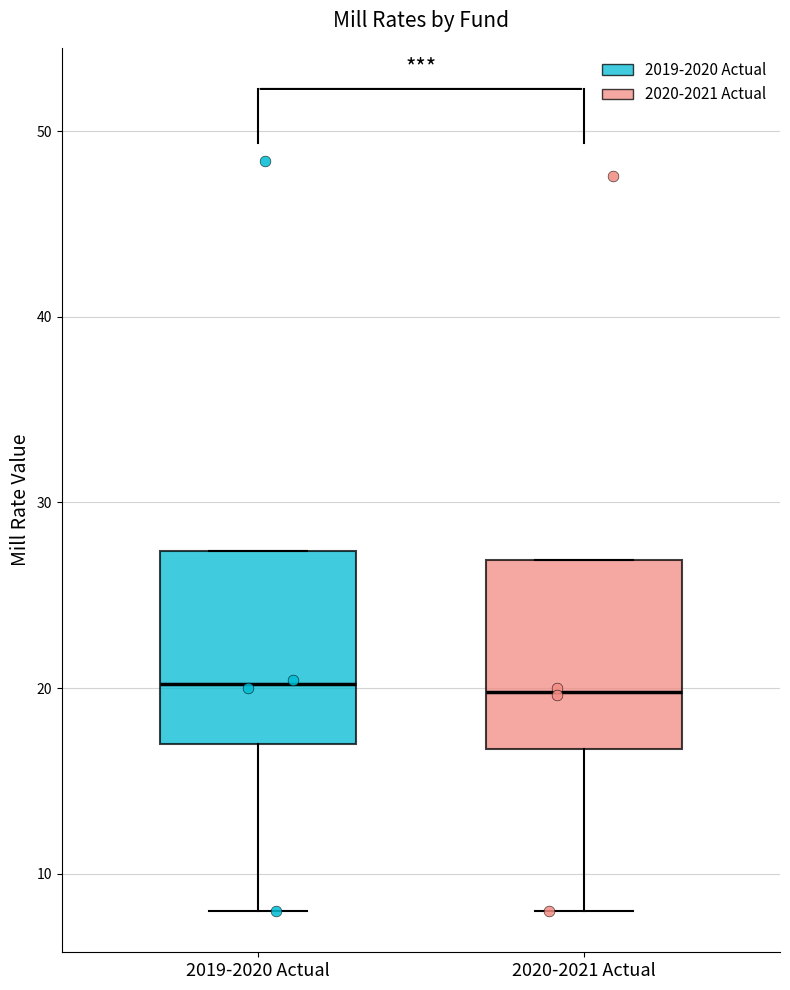

Reading left to right, read every box against the y-axis: the position of its median line, the range the box covers, and the ends of its whiskers. The values are not printed on the chart, so give them approximately, as read against the axis.

2019-2020 Actual: median 20, box 17 to 27, whiskers 8 to 27
2020-2021 Actual: median 20, box 17 to 27, whiskers 8 to 27